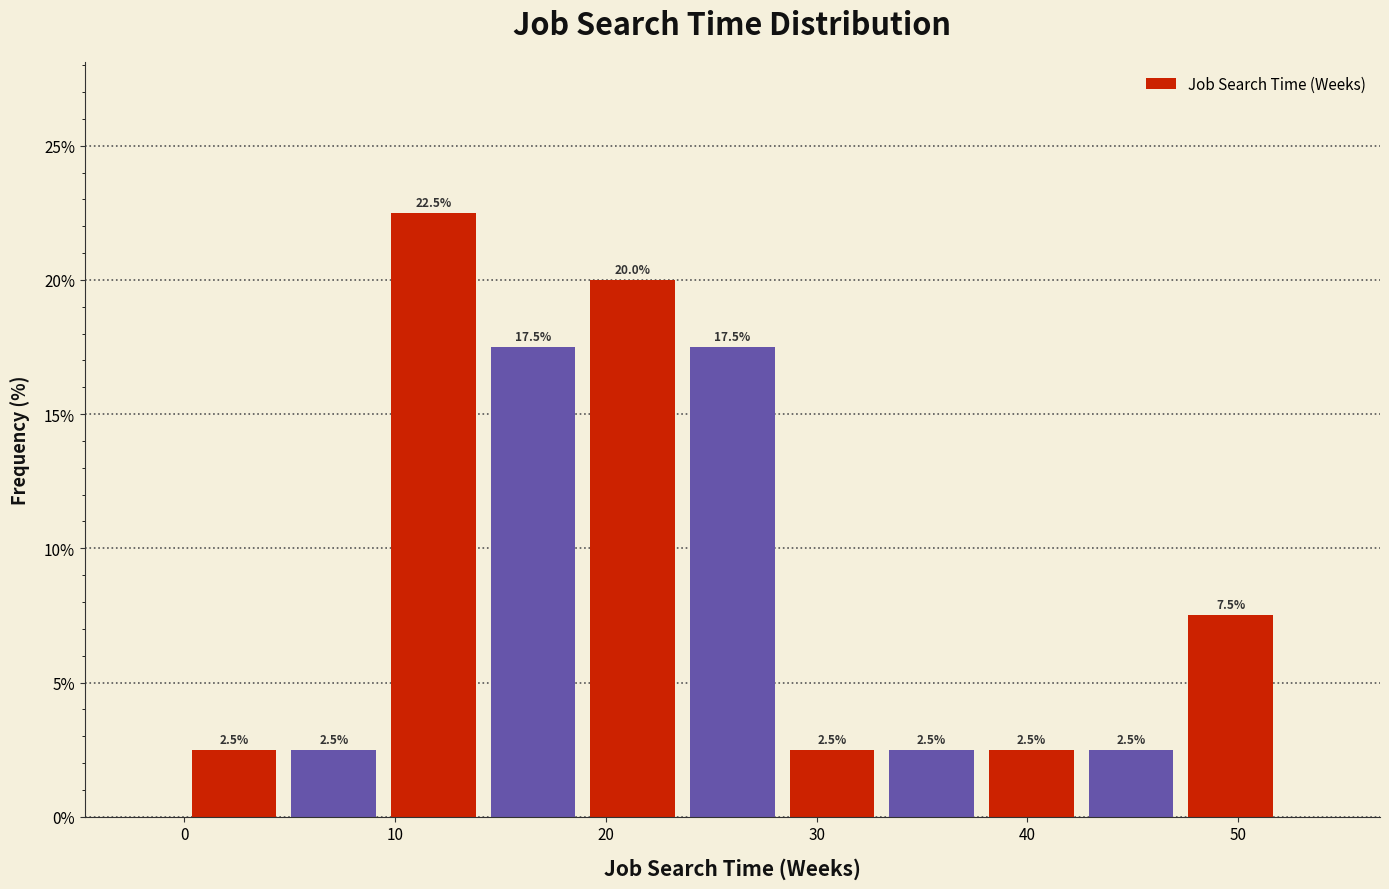

Reading left to right, transcribe this chart: for each bar, give the range it covers on the x-axis and its height. The bar edges are not printed on the chart, so give them approximately, as read against the axis.

0 to 5: 2.5
5 to 9: 2.5
9 to 14: 22.5
14 to 19: 17.5
19 to 24: 20.0
24 to 28: 17.5
28 to 33: 2.5
33 to 38: 2.5
38 to 43: 2.5
43 to 47: 2.5
47 to 52: 7.5